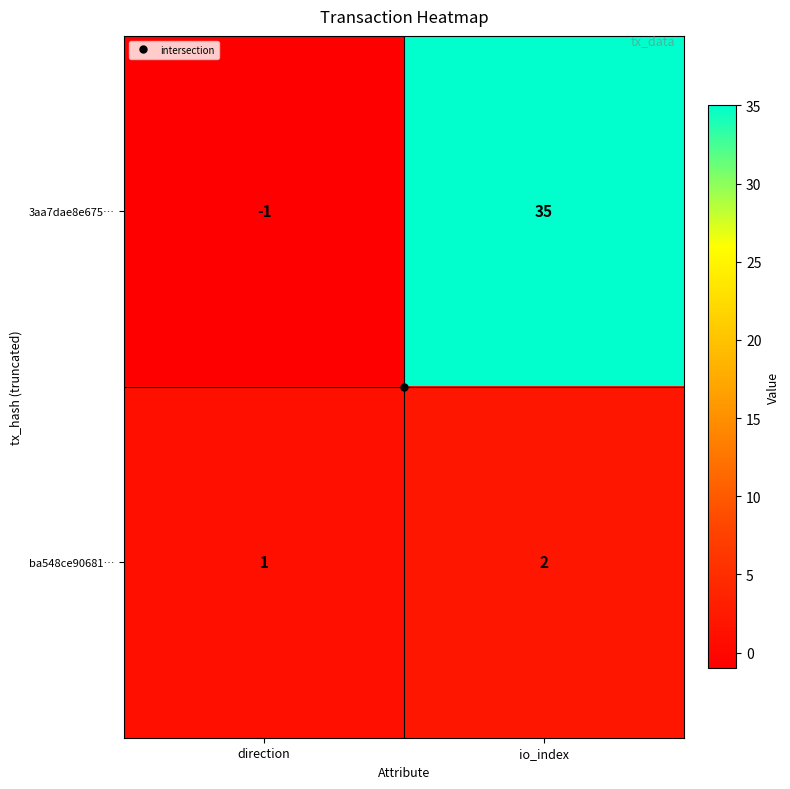

Which category has the highest value across all series?

io_index